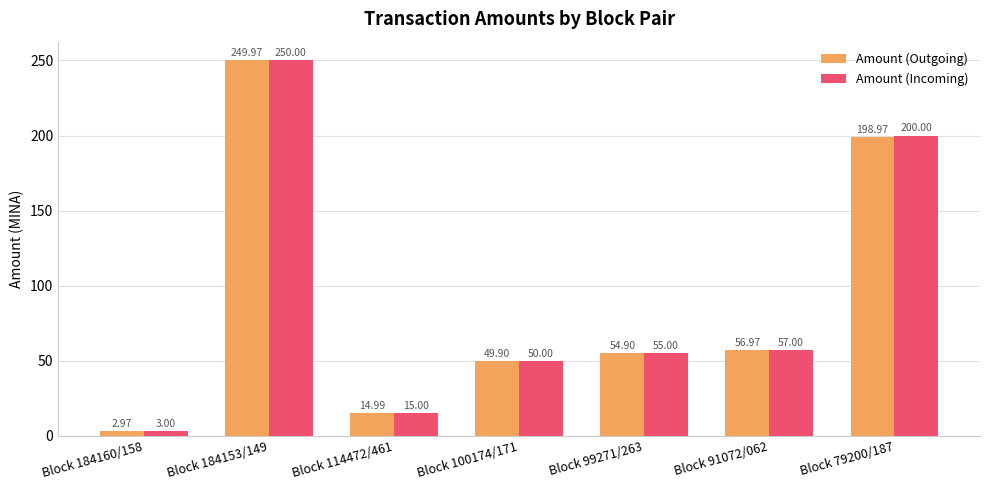

What is the minimum value for Amount (Incoming)?

3.0